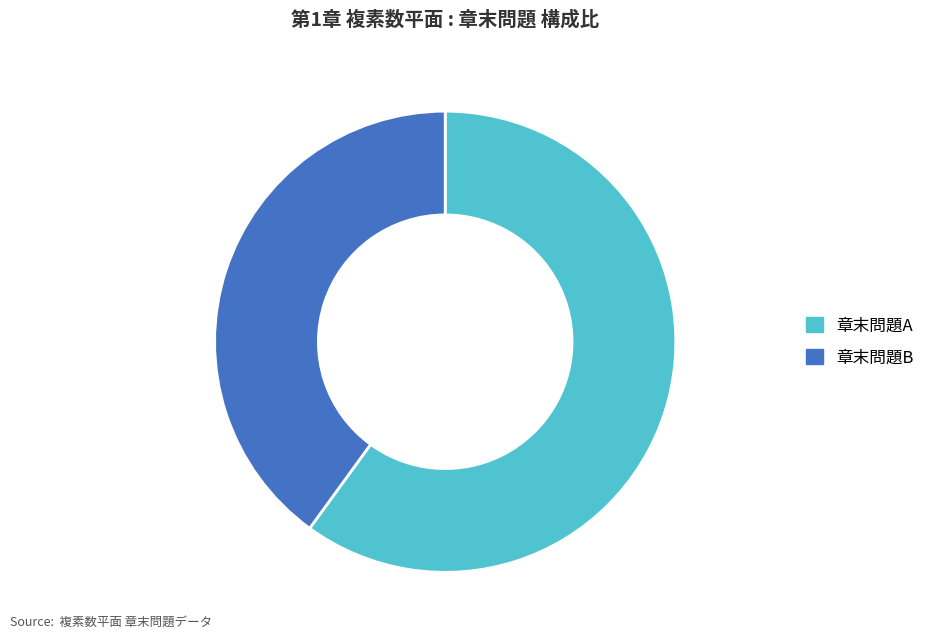

Which has a higher value, 章末問題A or 章末問題B?

章末問題A